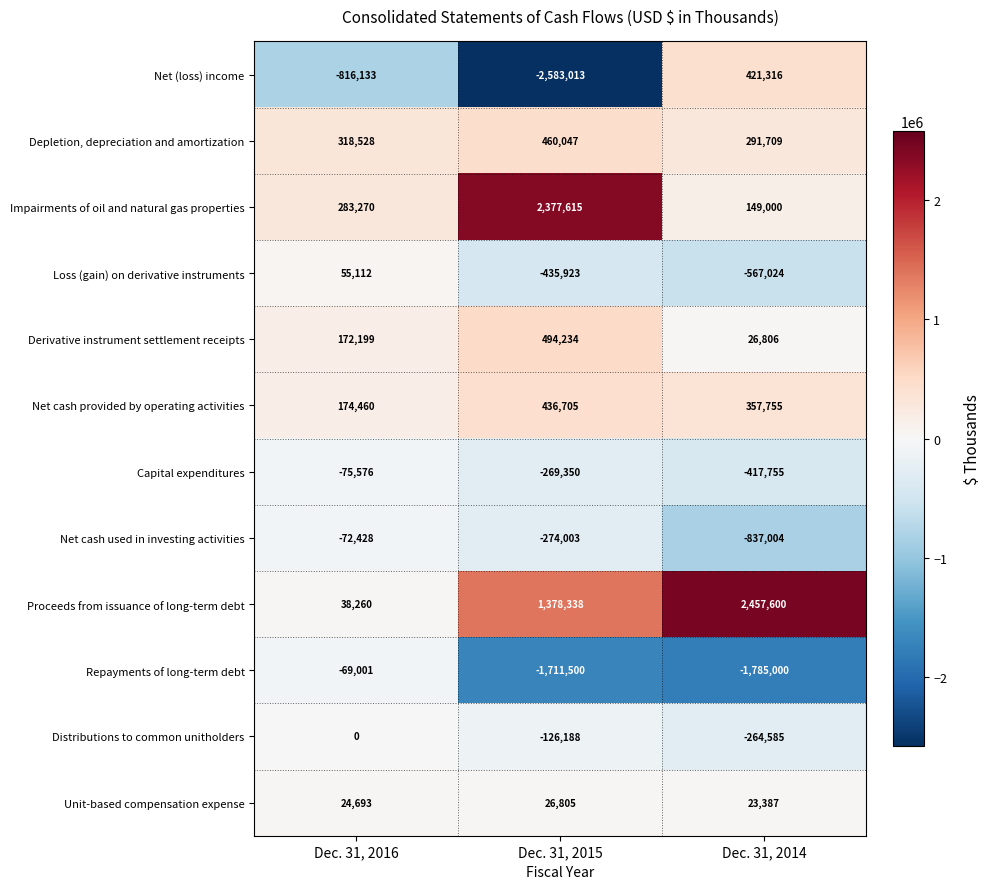

What is the difference between the Distributions to common unitholders values at Dec. 31, 2016 and Dec. 31, 2014?

264585